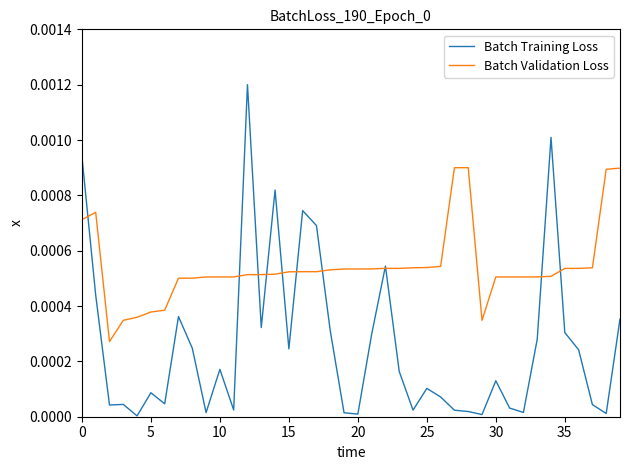

Which series has the widest spread of values?

Batch Training Loss